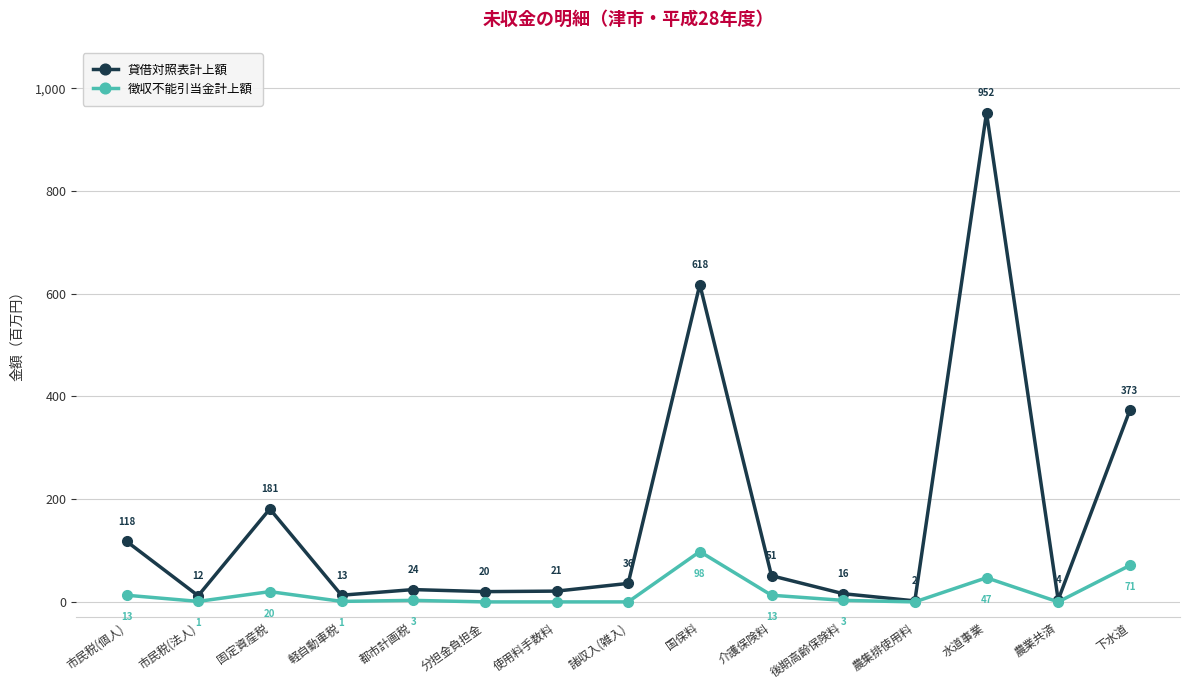

Reading left to right, extract all data points from this chart.

貸借対照表計上額: 市民税(個人)=118	市民税(法人)=12	固定資産税=181	軽自動車税=13	都市計画税=24	分担金負担金=20	使用料手数料=21	諸収入(雑入)=36	国保料=618	介護保険料=51	後期高齢保険料=16	農集排使用料=2	水道事業=952	農業共済=4	下水道=373
徴収不能引当金計上額: 市民税(個人)=13	市民税(法人)=1	固定資産税=20	軽自動車税=1	都市計画税=3	分担金負担金=0	使用料手数料=0	諸収入(雑入)=0	国保料=98	介護保険料=13	後期高齢保険料=3	農集排使用料=0	水道事業=47	農業共済=0	下水道=71